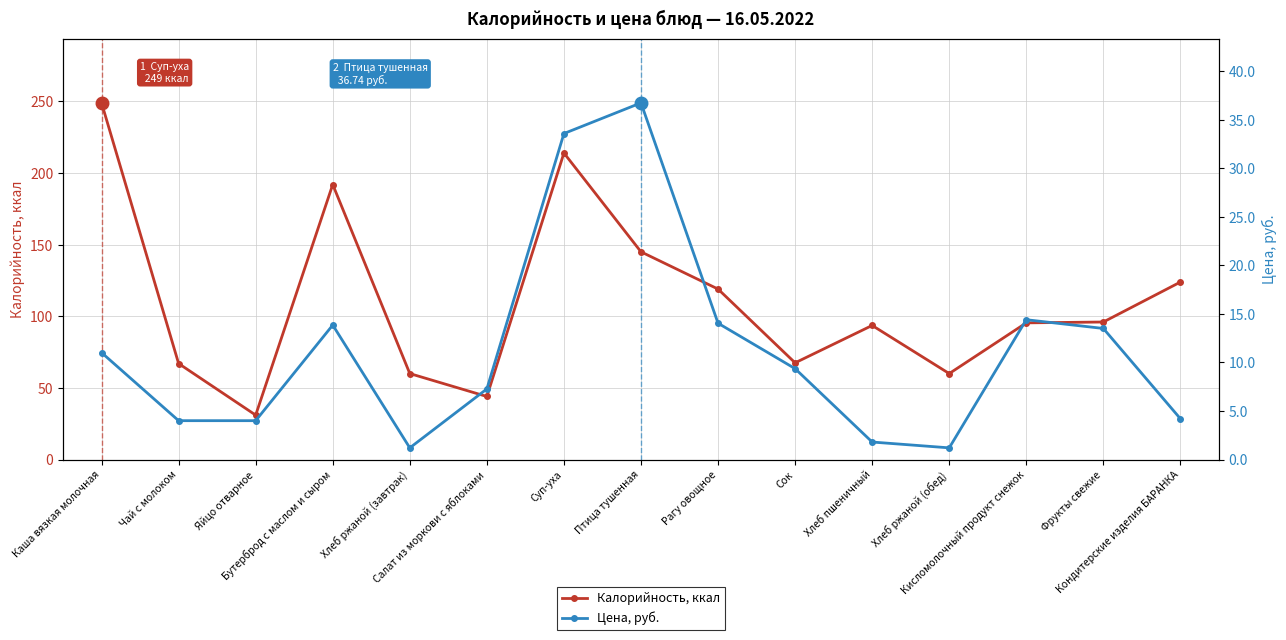

What position from the left is Суп-уха?

7